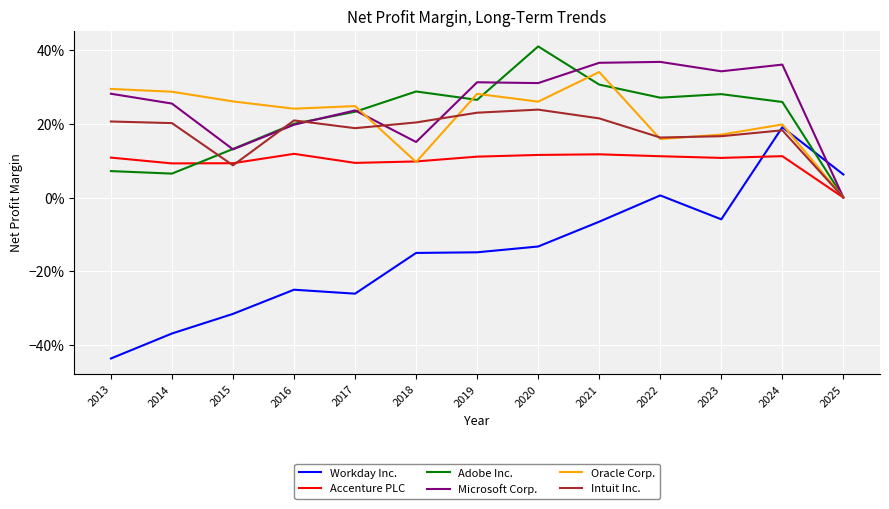

What are all the series names shown in the legend?

Workday Inc., Accenture PLC, Adobe Inc., Microsoft Corp., Oracle Corp., Intuit Inc.